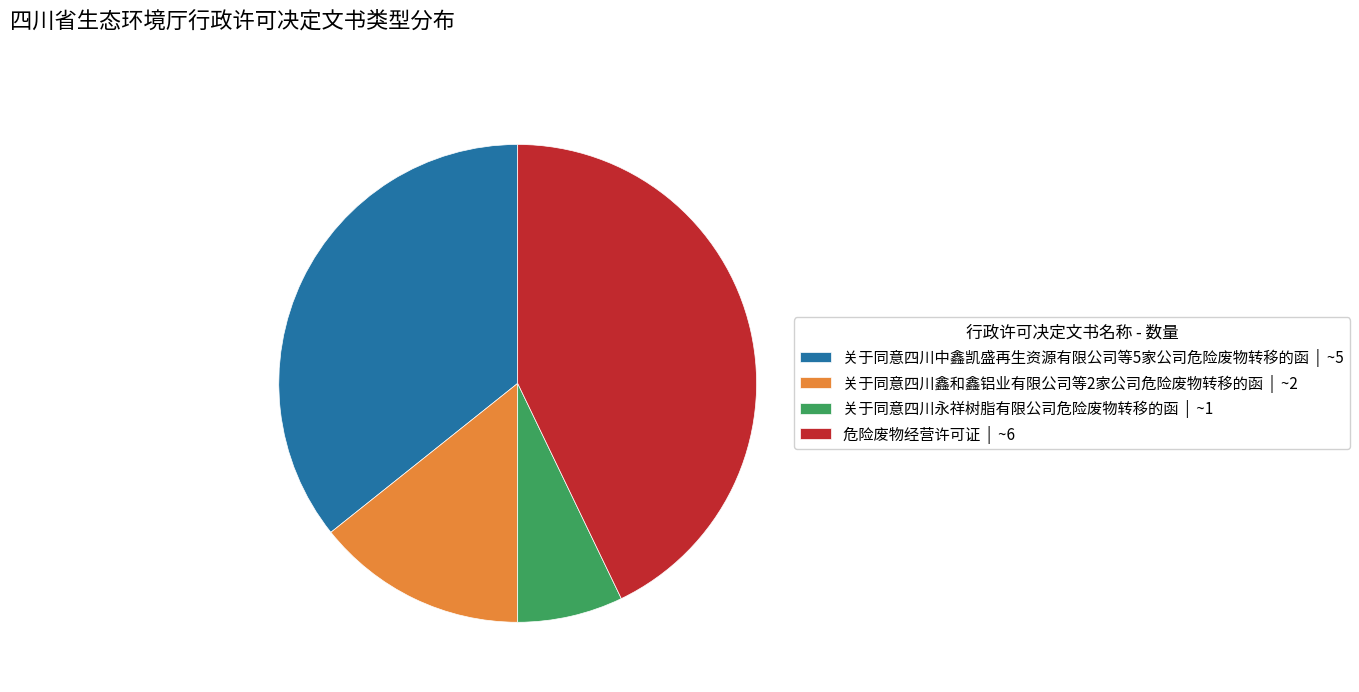

Count the number of slices in the pie.

4